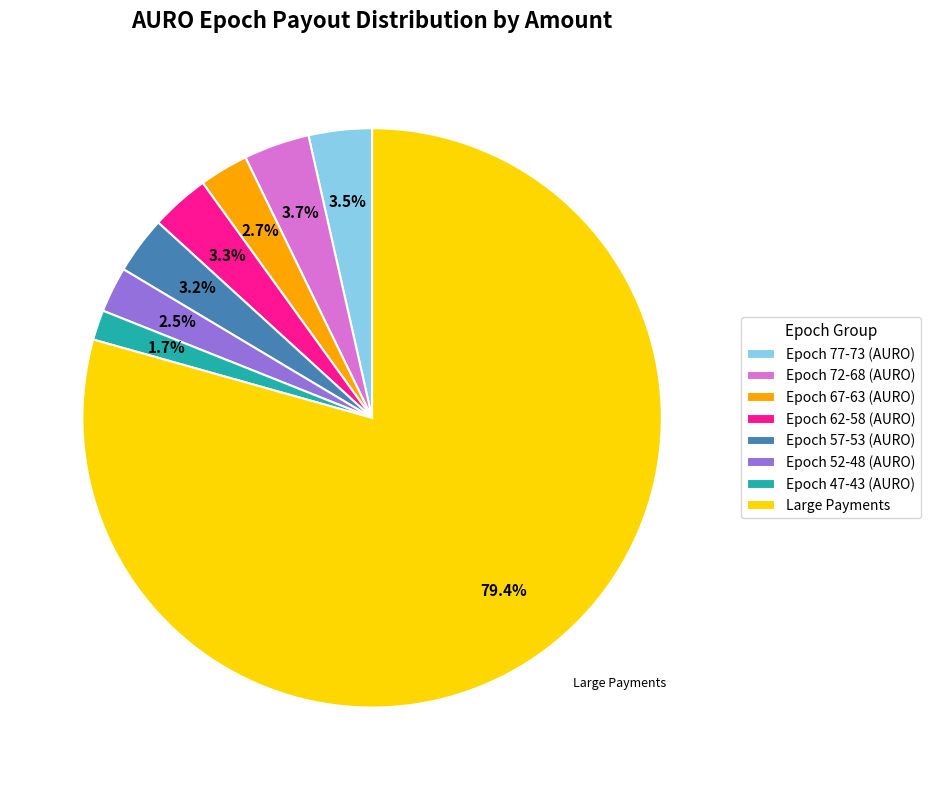

Which slice is the largest?

Large Payments